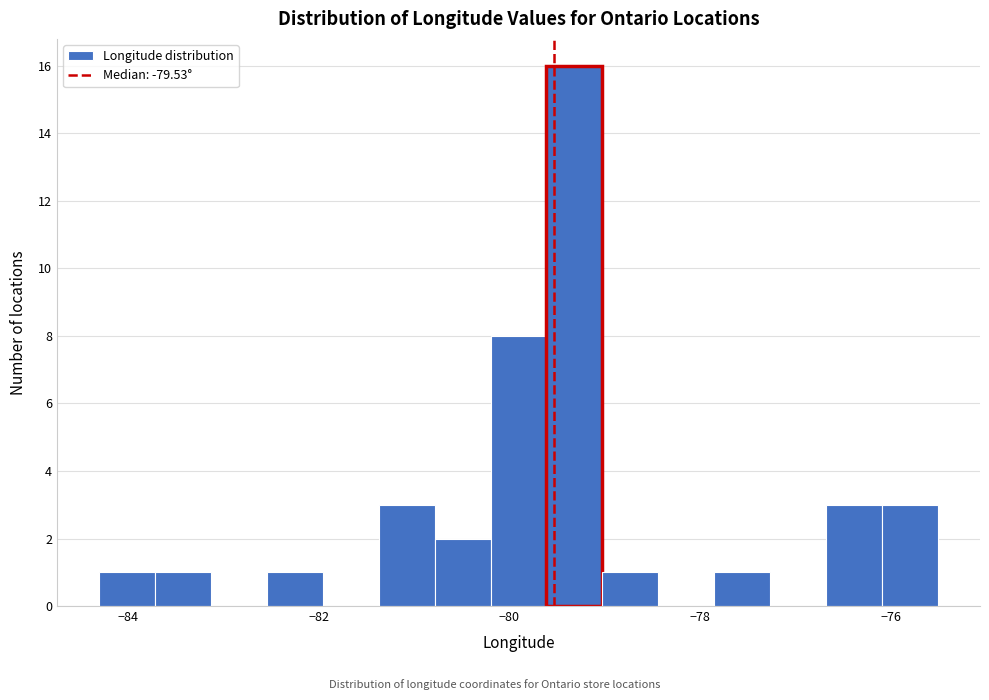

Read against the x-axis, roughly where is the centre of the tallest bar?

-79.4